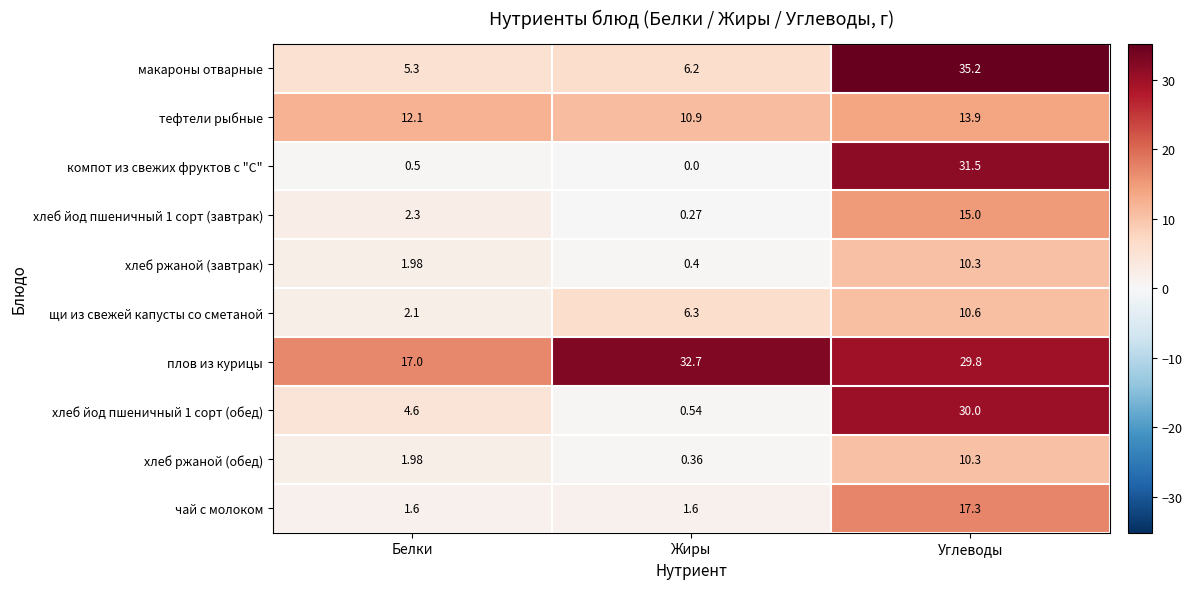

What is the total value across all series at Жиры?

59.3